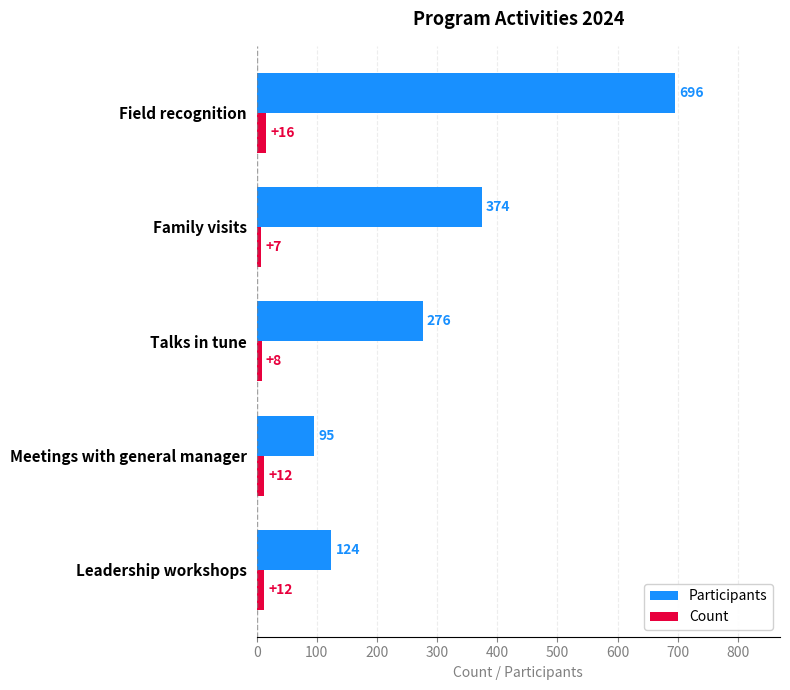

How many values in the Count series are below 12?

2